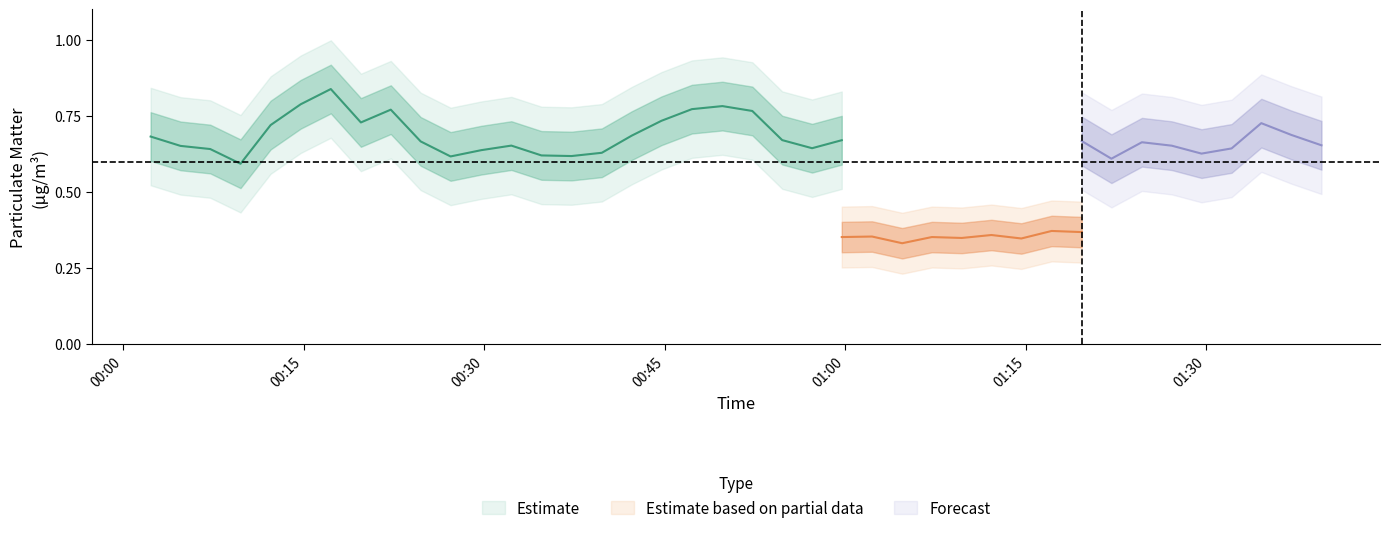

Which category has the highest value across all series?

6